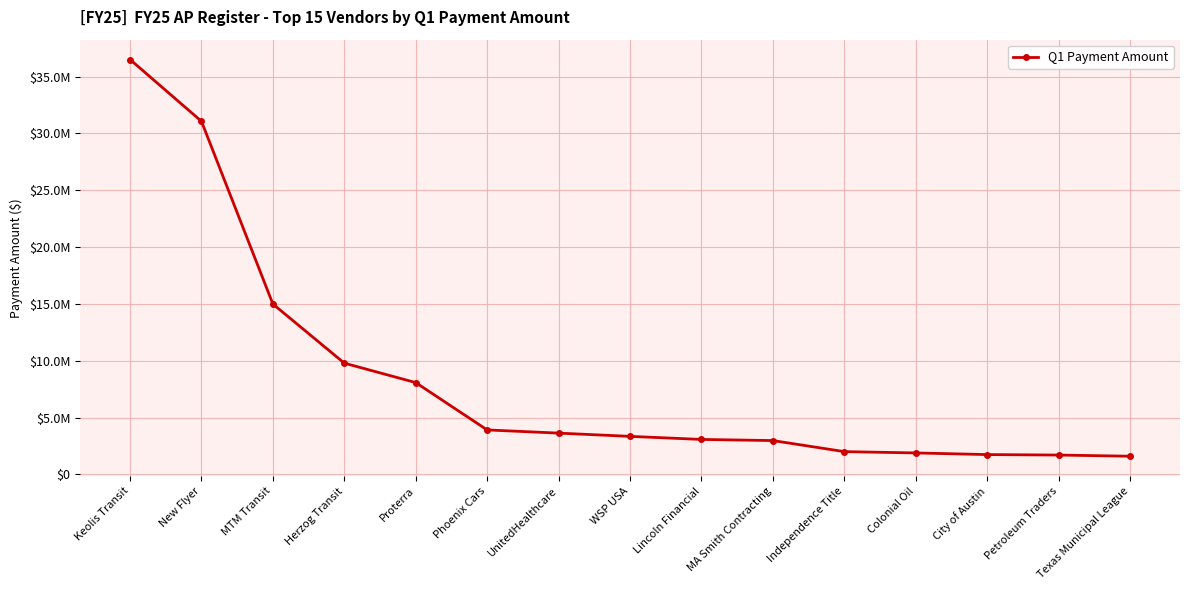

True or false: the data shows 5044246.3 at Proterra.

False